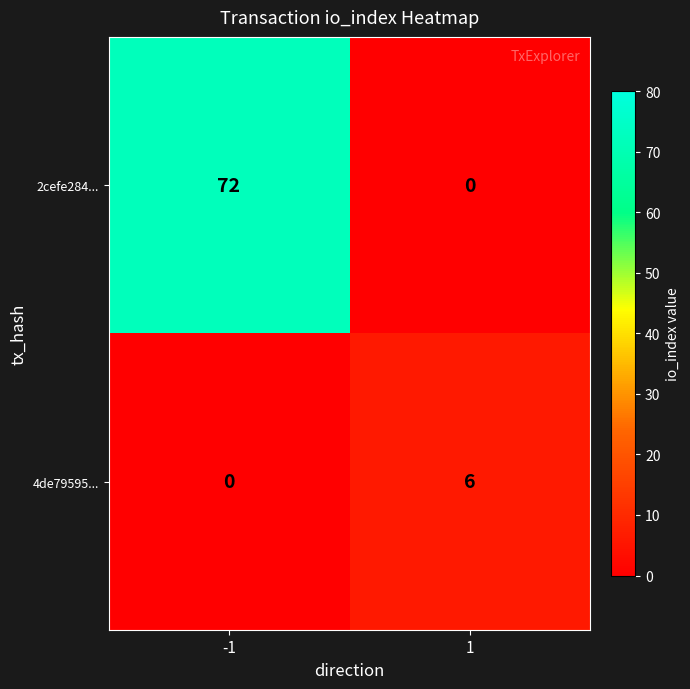

What is the average value of the 2cefe284... series?

36